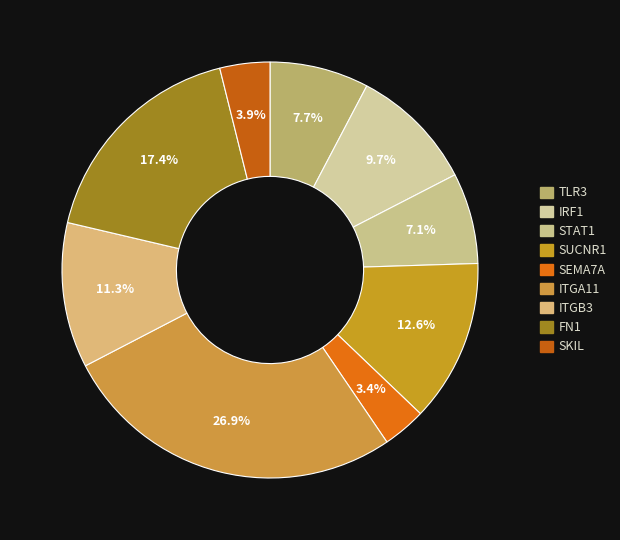

Which category has the smallest portion of the pie?

SEMA7A